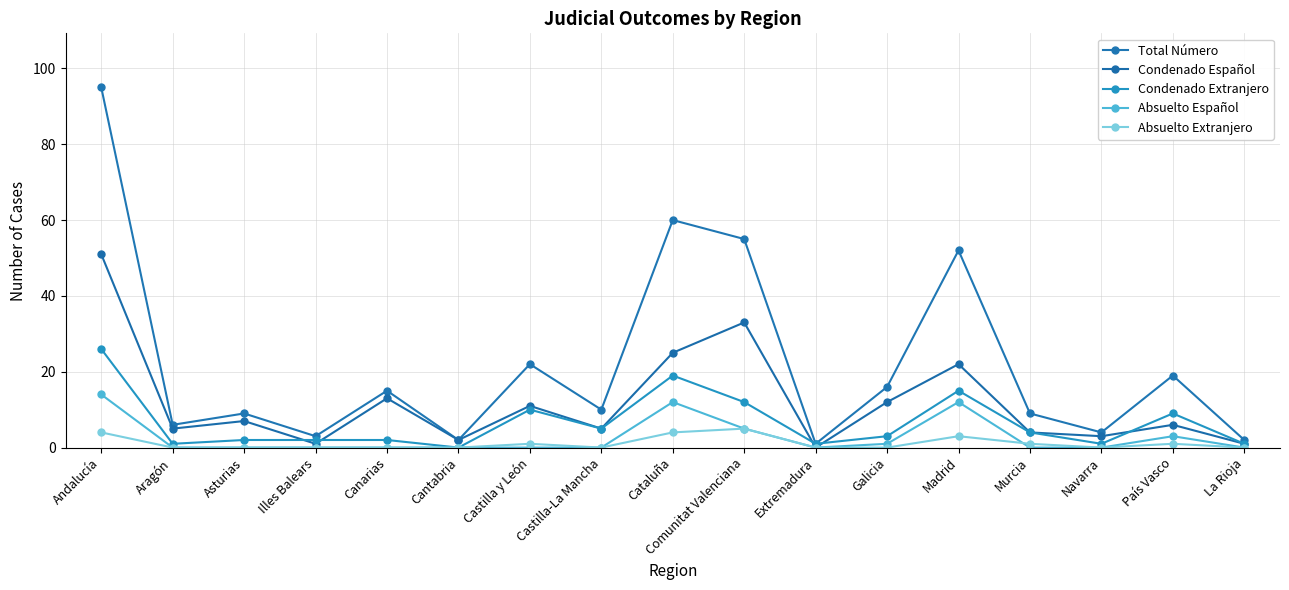

How many lines are shown in the chart?

5